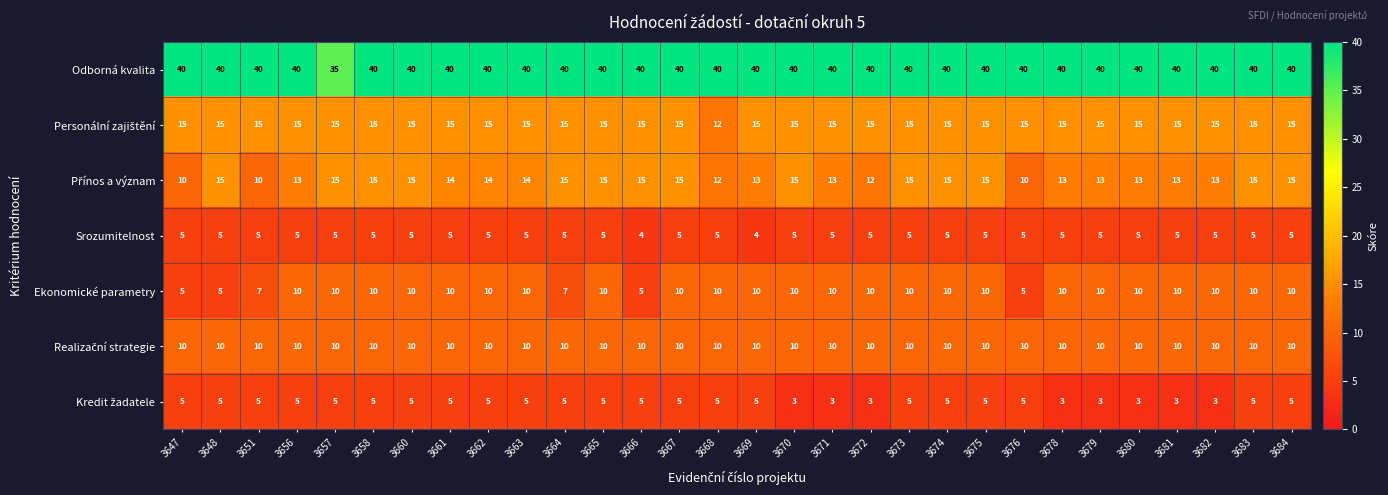

What is the sum of the Odborná kvalita values at 3676 and 3669?

80